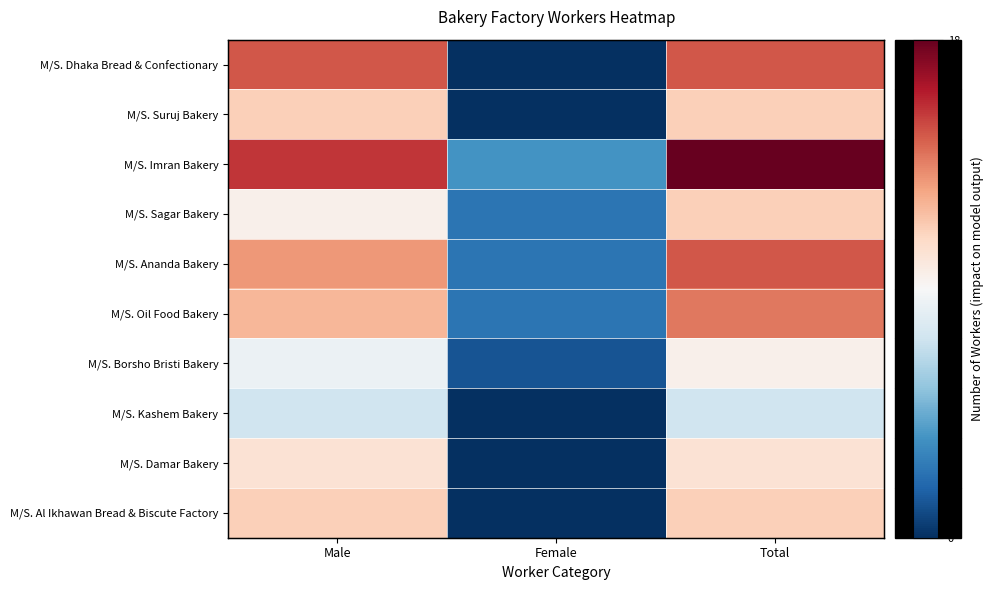

At which category does the chart reach its peak across all series?

Total